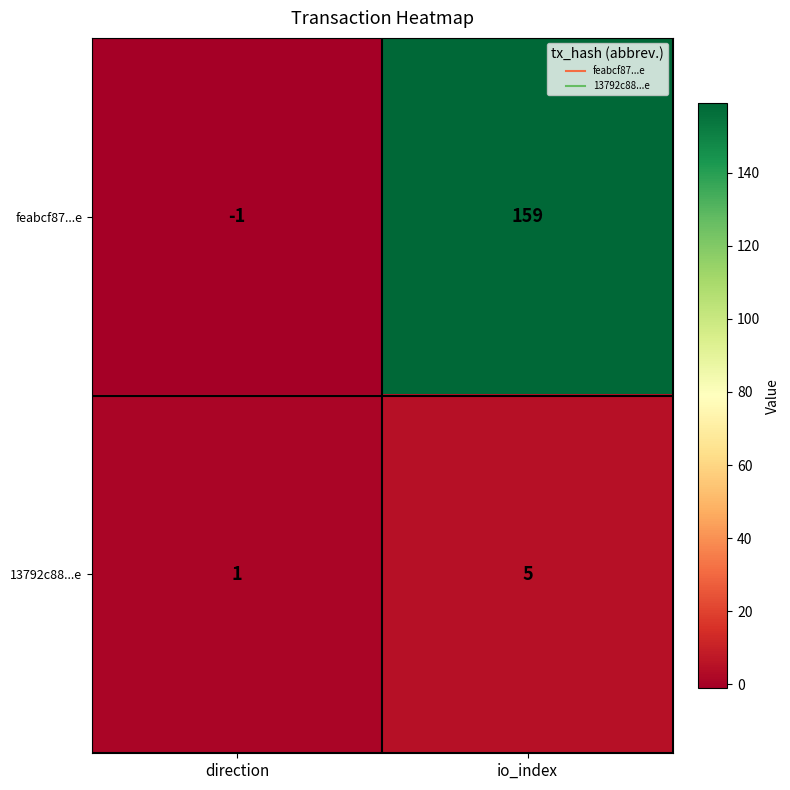

What is the greatest value displayed?

159